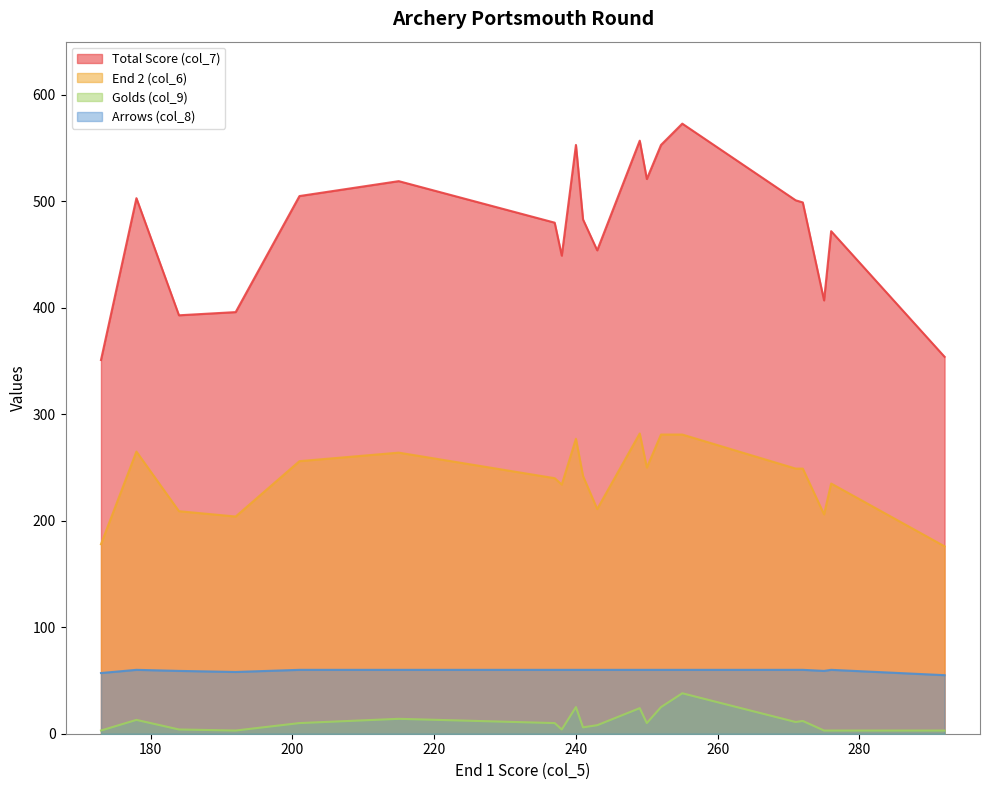

True or false: End 2 (col_6) and Arrows (col_8) intersect in this chart.

False